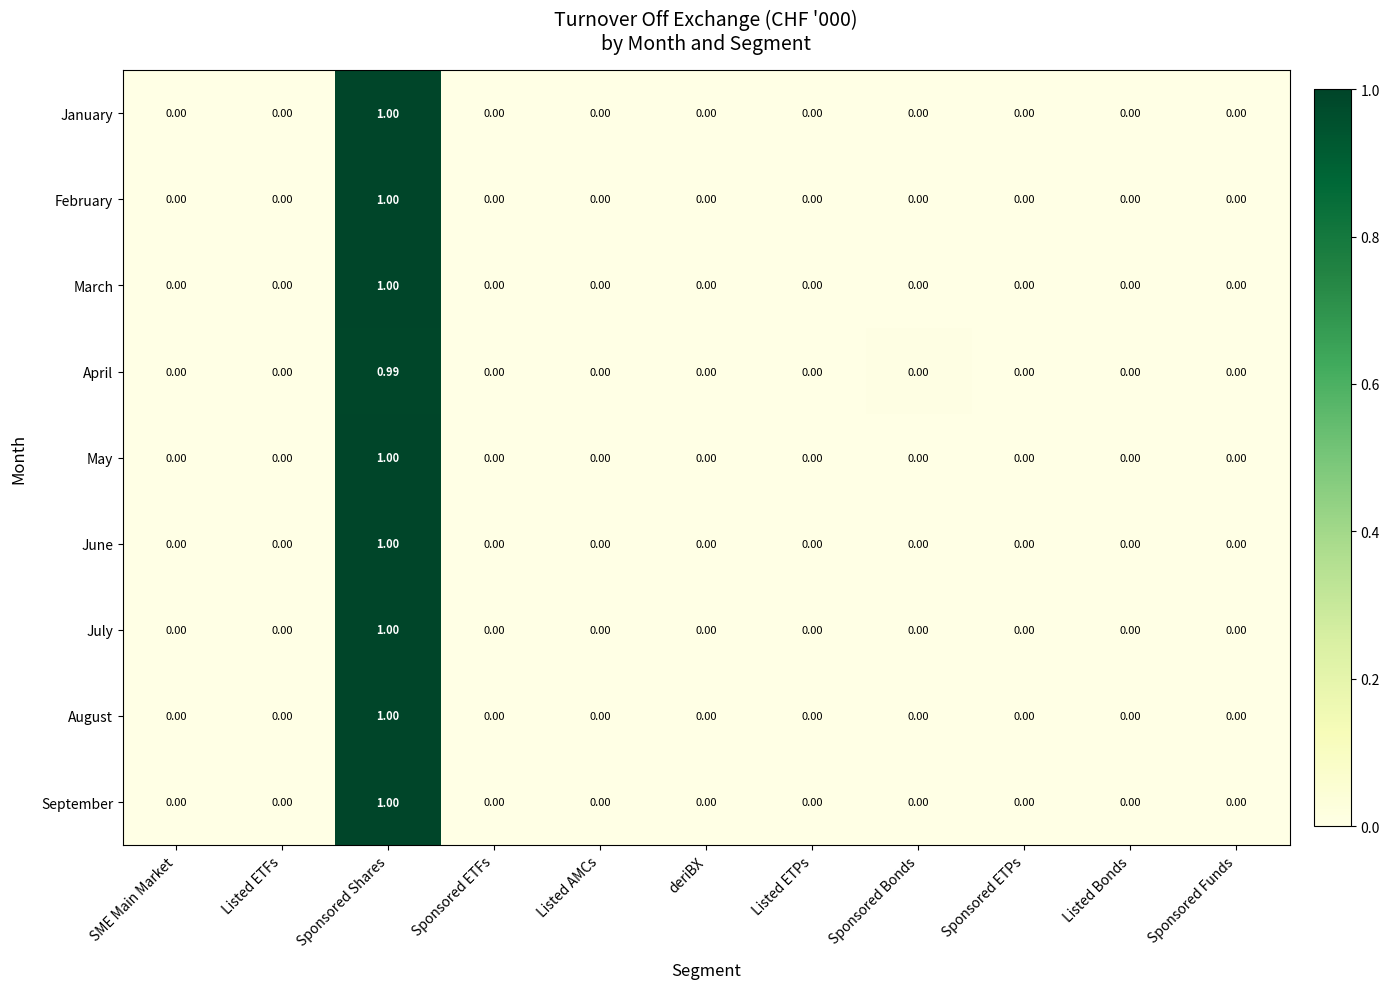

At which category is the sum across all series the highest?

Sponsored Shares